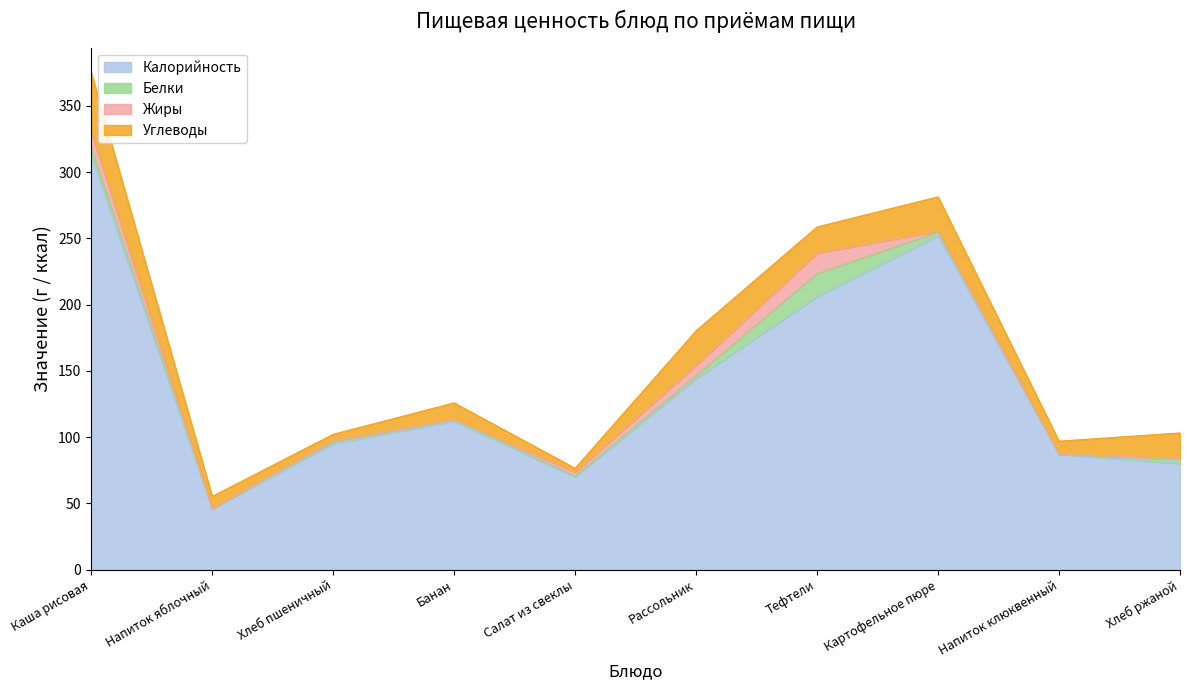

Read the Белки value at Хлеб пшеничный.

1.9